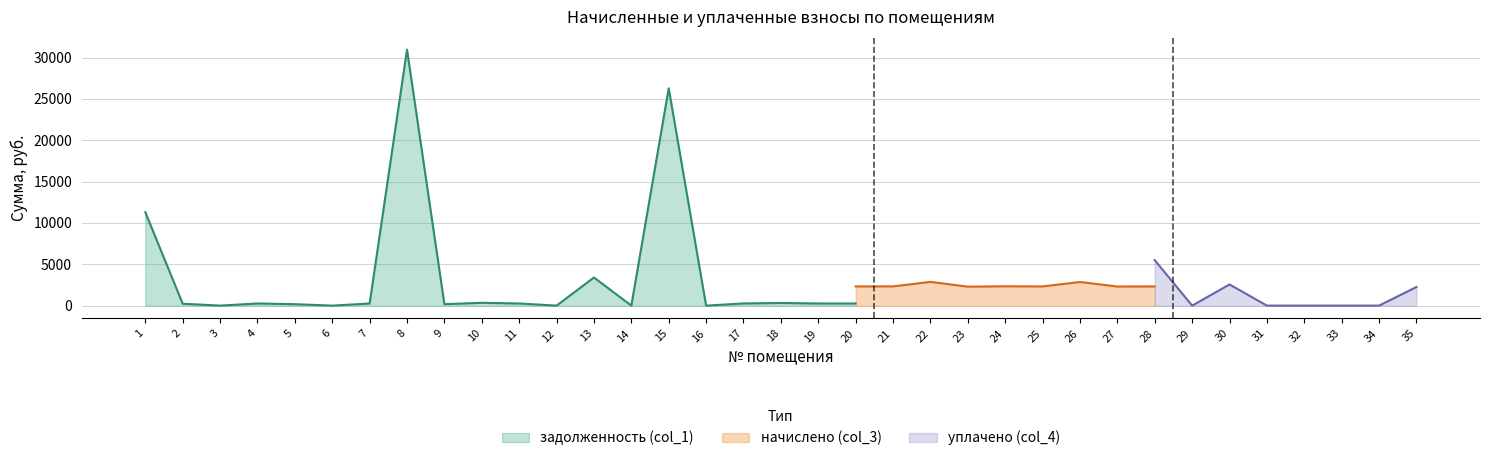

How many distinct data groups are displayed?

3